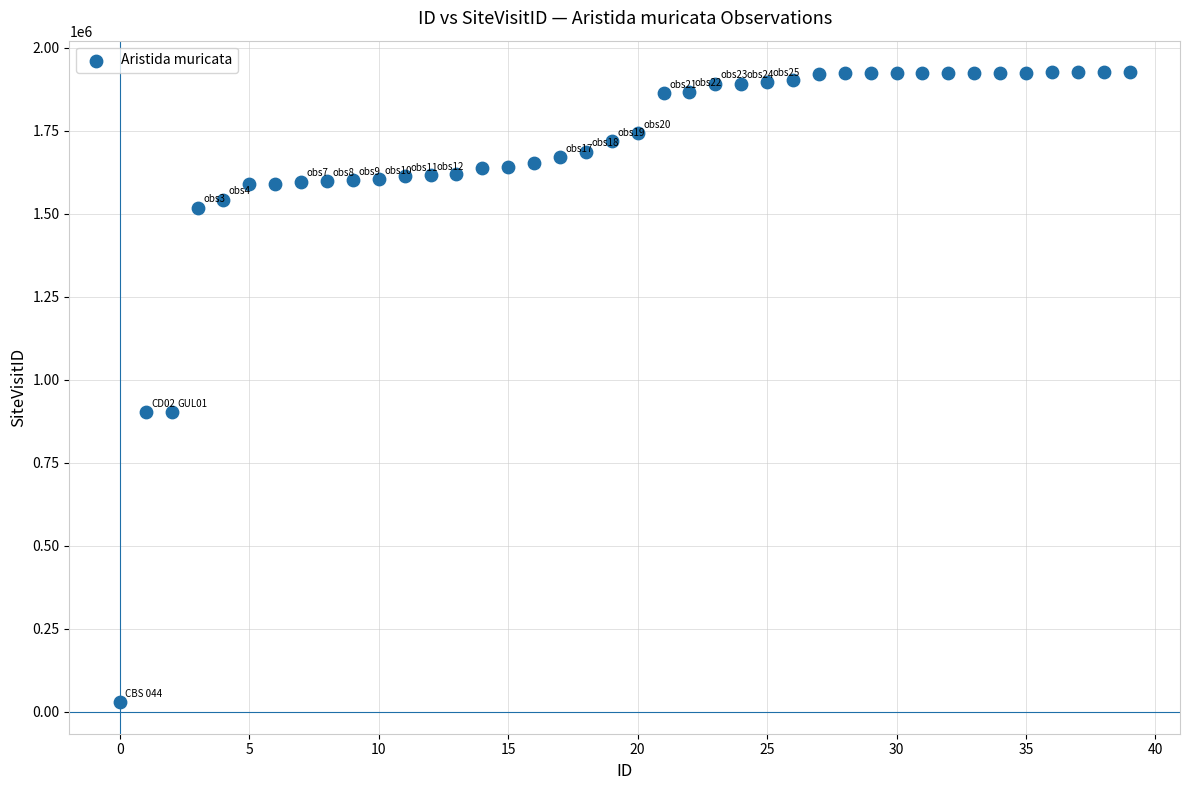

What is the range of Y values (max minus min)?

1898404